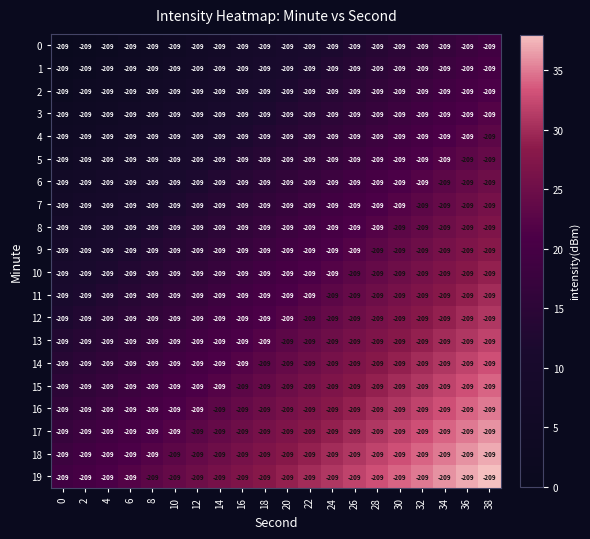

Which has a higher value, 34 or 24?

34